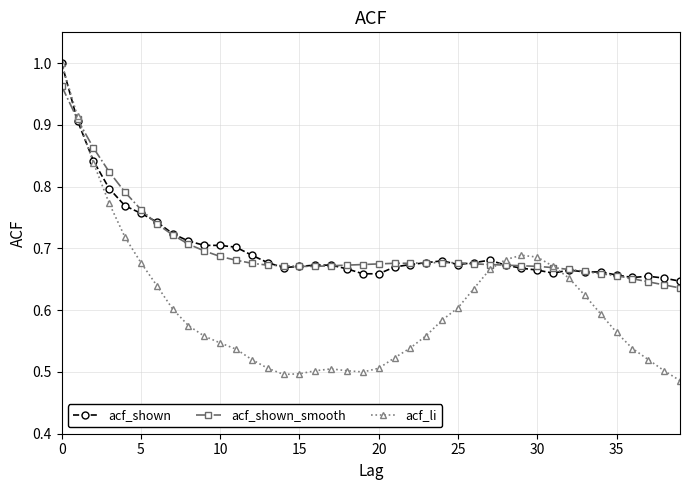

Count the acf_shown_smooth values in the range 0 to 1.

40